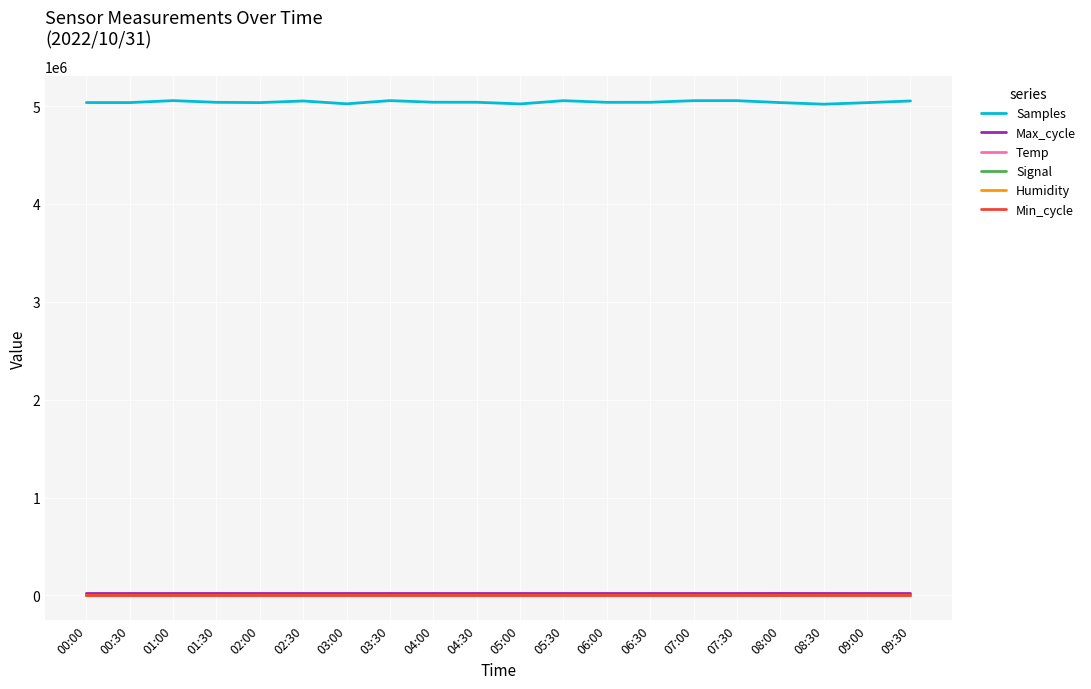

Which series has the largest total across all categories?

Samples